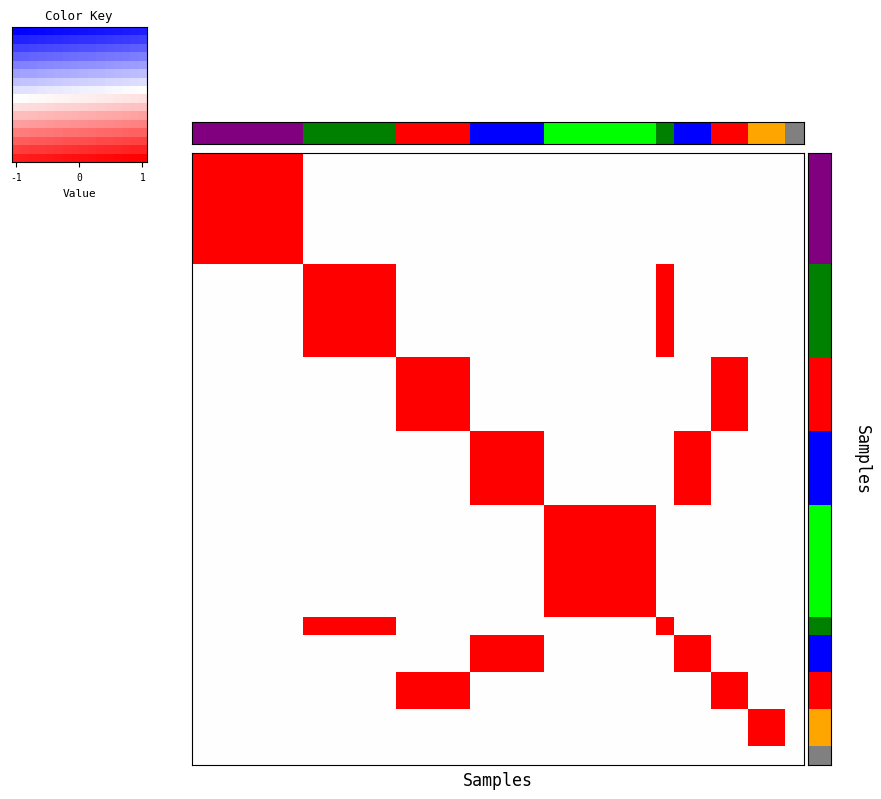

At how many categories does at least one series exceed 0?

32